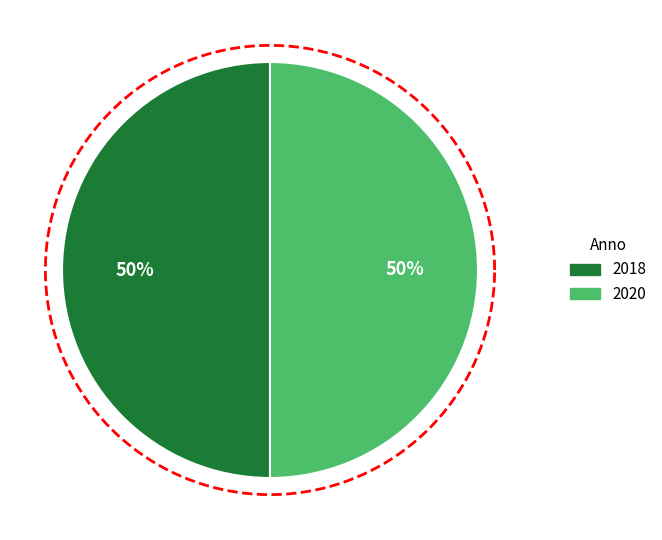

Does any single category account for the majority?

No